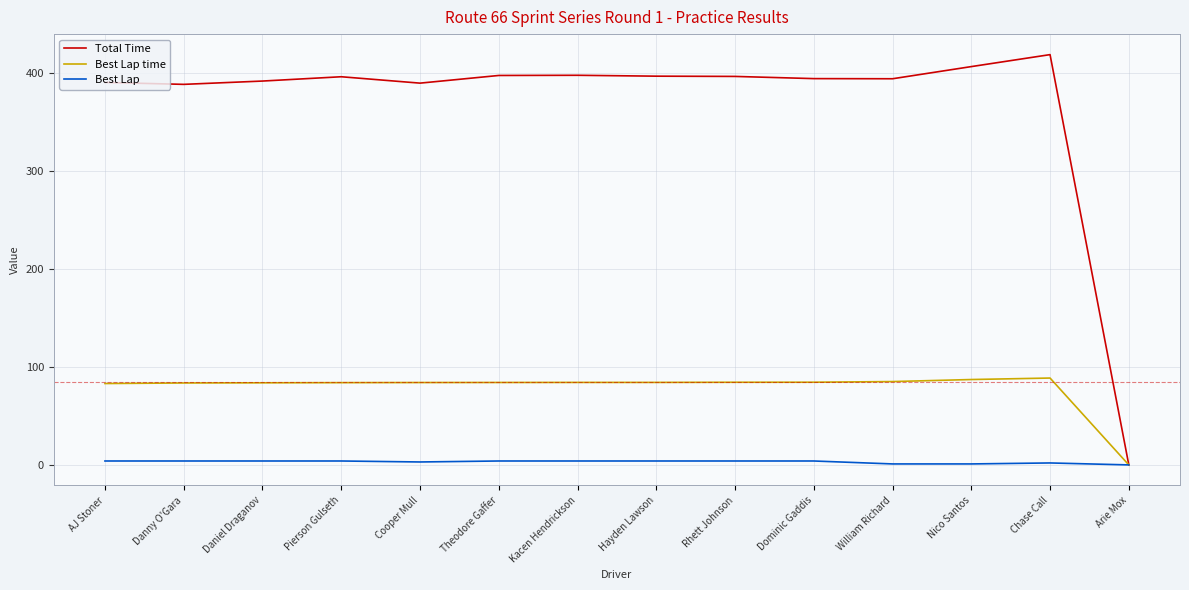

At which category does the chart reach its peak across all series?

Chase Call